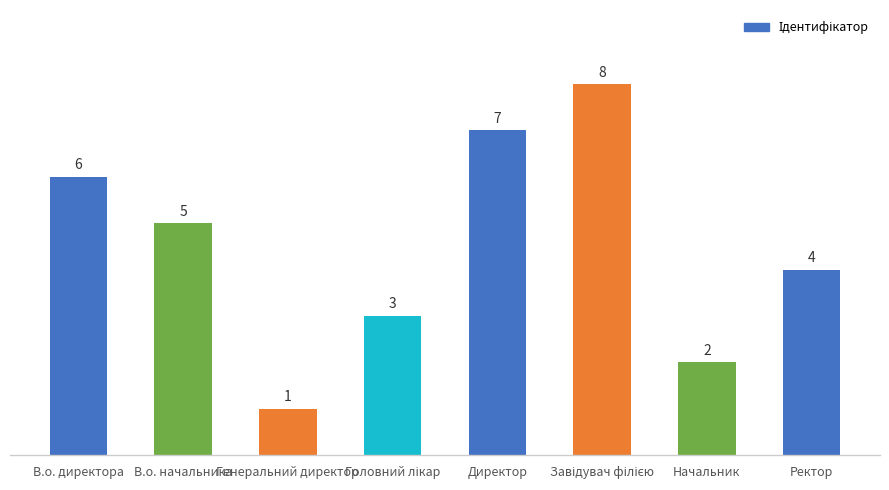

What is the ratio of the value at В.о. начальника to the value at Директор?

0.7